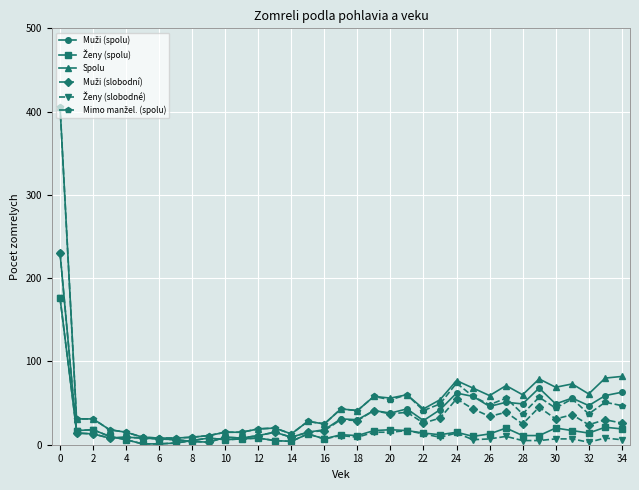

True or false: Spolu has more than 1 interior local peaks.

True